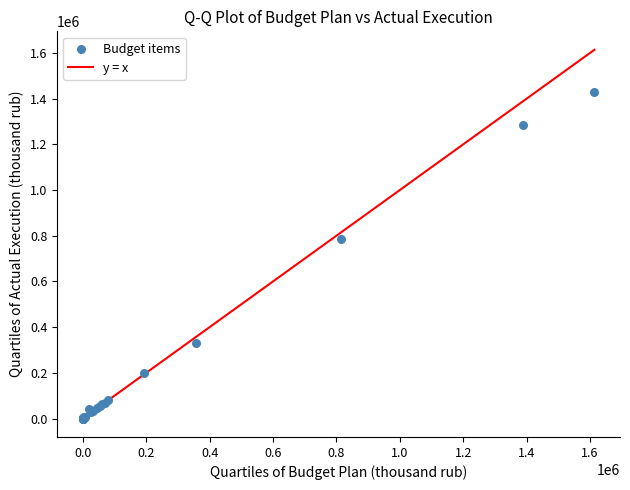

What Y value in the scatter plot is closest to 715365?

785623.0